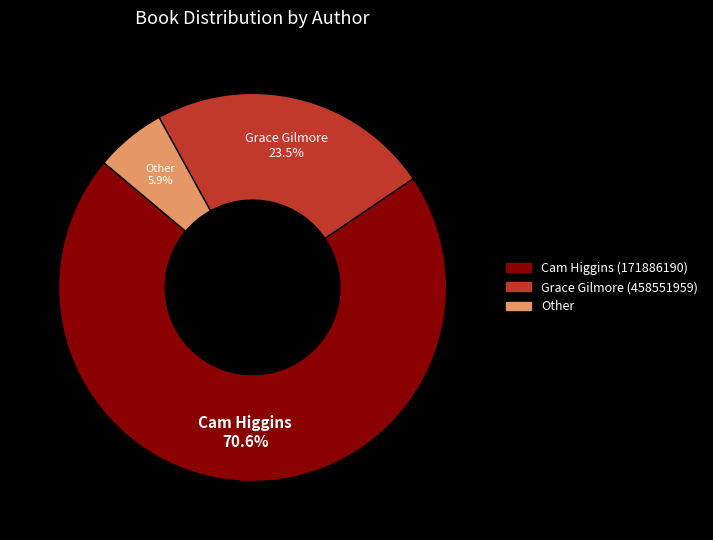

Approximately how many times larger is the value at Grace Gilmore (458551959) compared to Other?

4.0